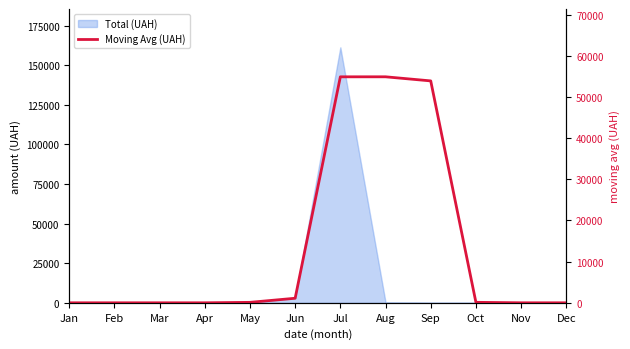

Where does the data first go above 110?

Jun